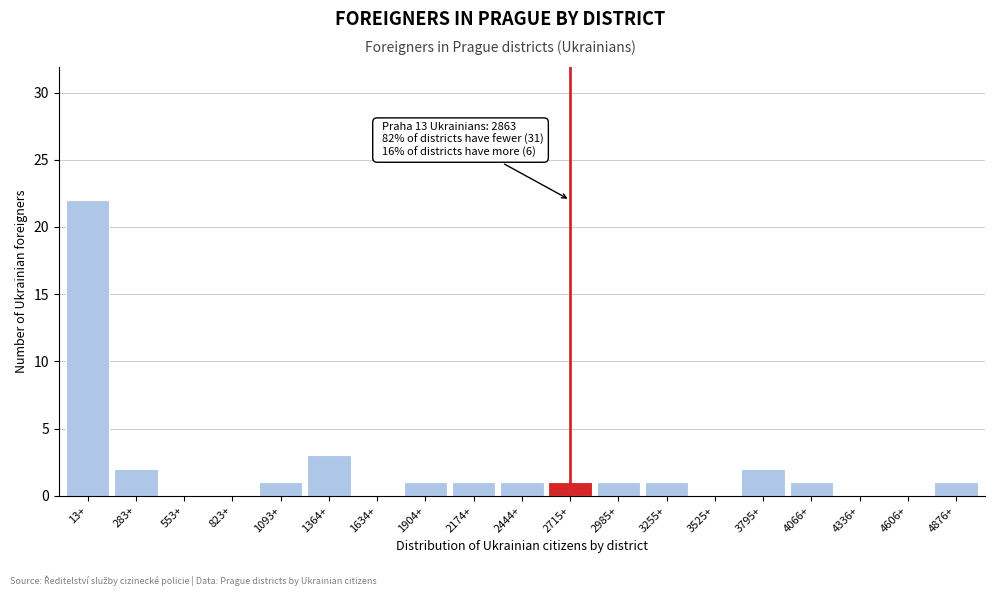

Reading left to right, transcribe all the data shown in this chart.

13+=22	283+=2	553+=0	823+=0	1093+=1	1364+=3	1634+=0	1904+=1	2174+=1	2444+=1	2715+=1	2985+=1	3255+=1	3525+=0	3795+=2	4066+=1	4336+=0	4606+=0	4876+=1